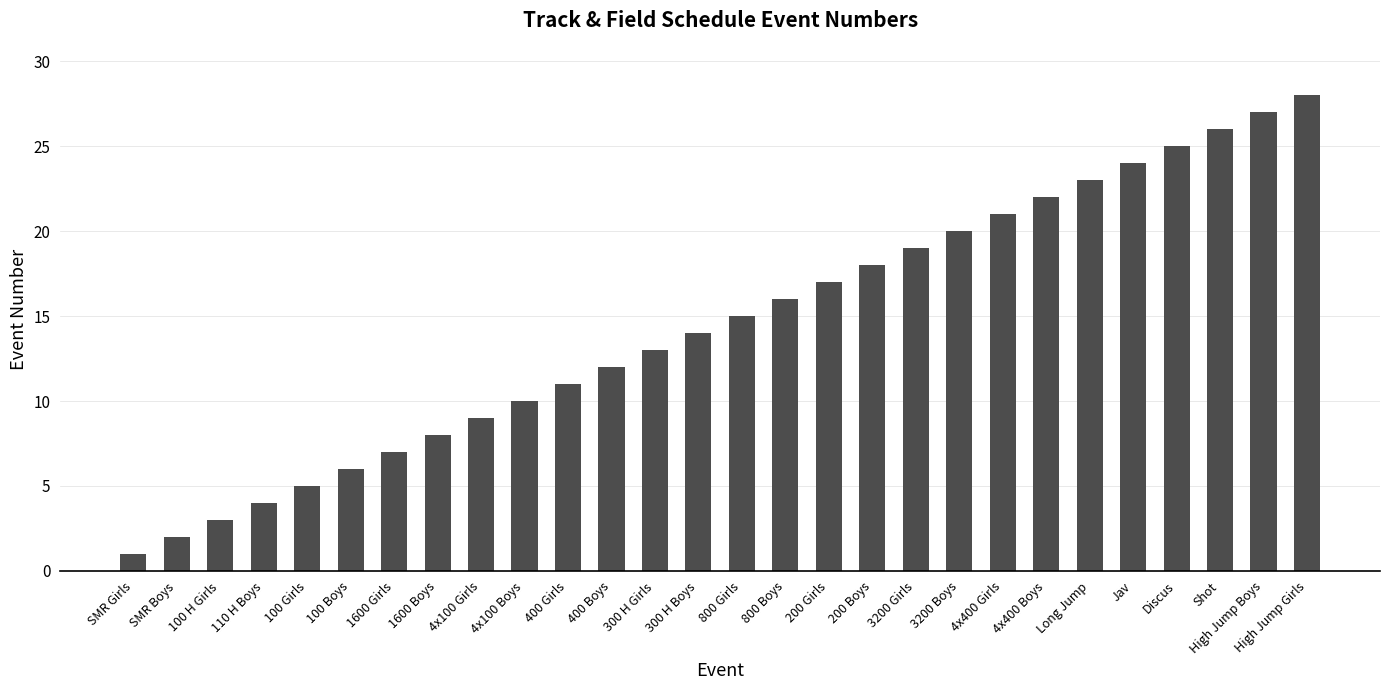

What is the difference between the maximum and second lowest values?

26